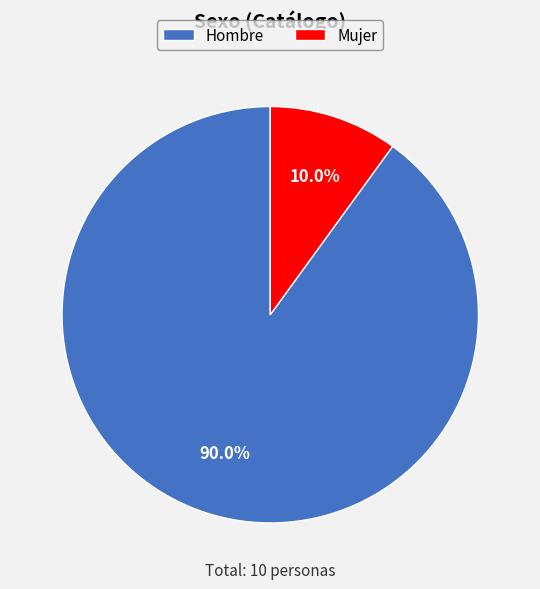

Count the number of slices in the pie.

2